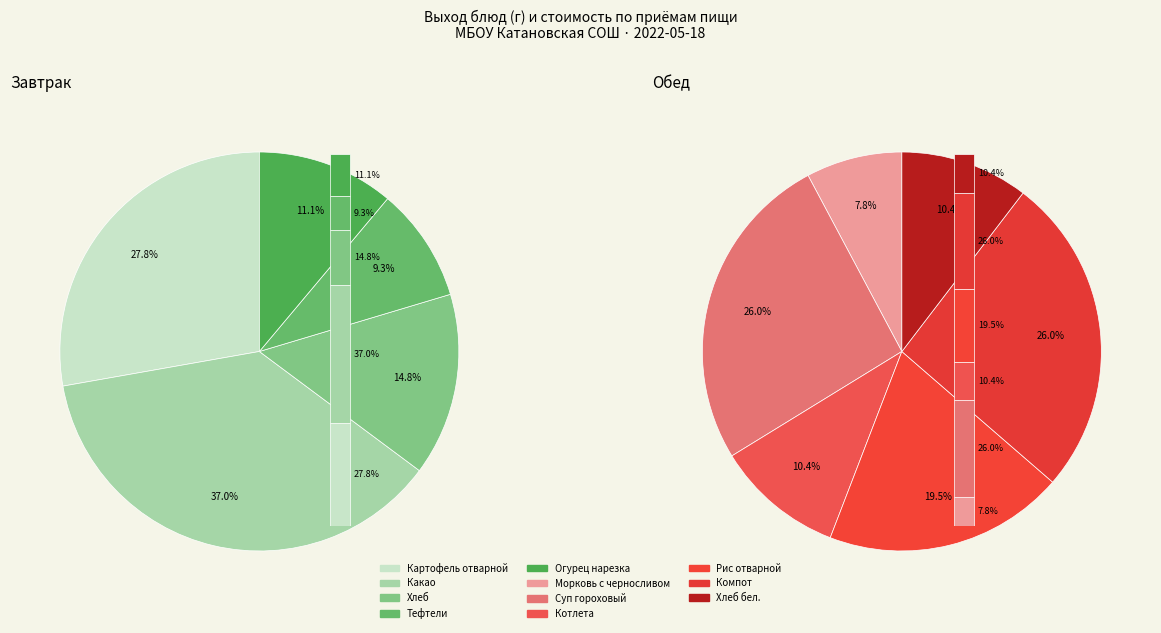

Is there any slice that represents more than half of the pie?

No